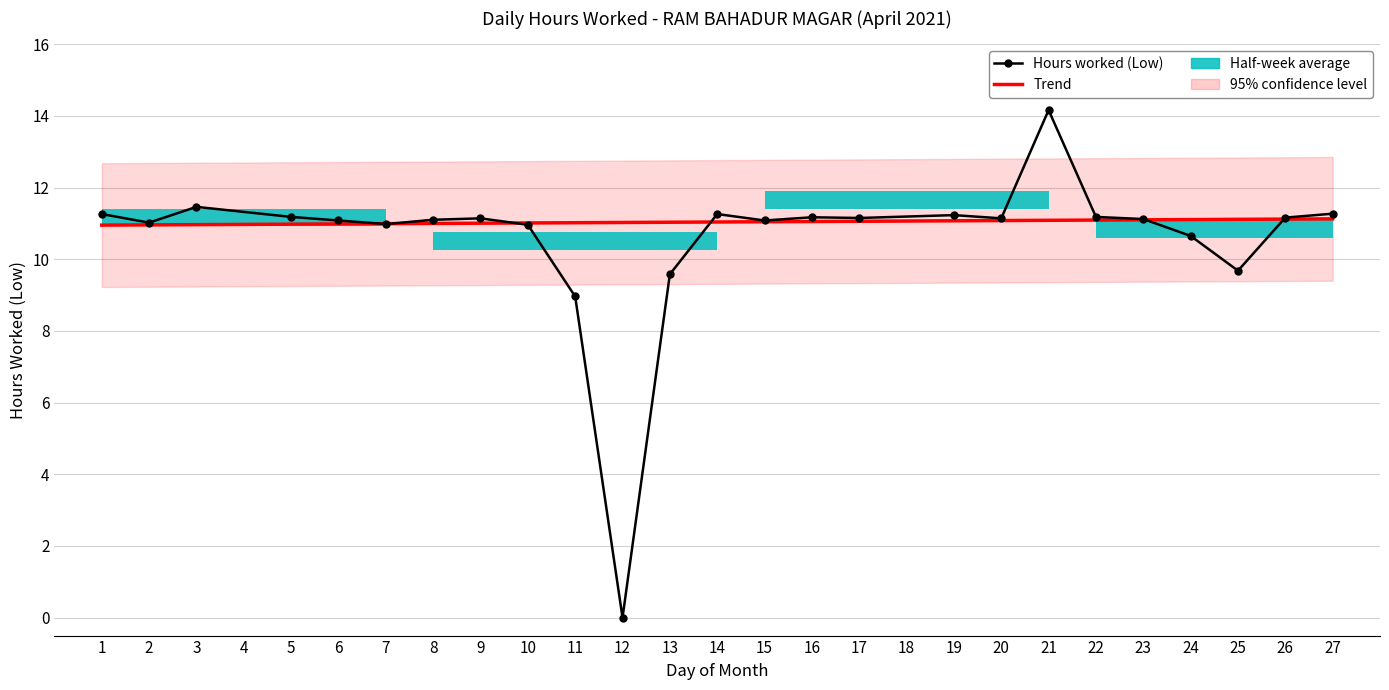

What is the difference between the values at 1 and 16?

0.1